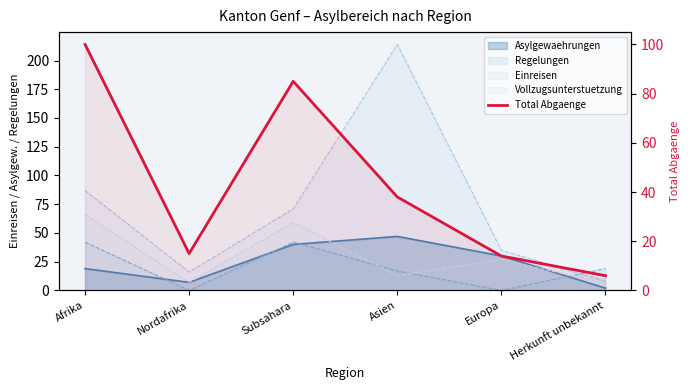

Rank the categories by value from highest to lowest.

Afrika, Subsahara, Asien, Nordafrika, Europa, Herkunft unbekannt